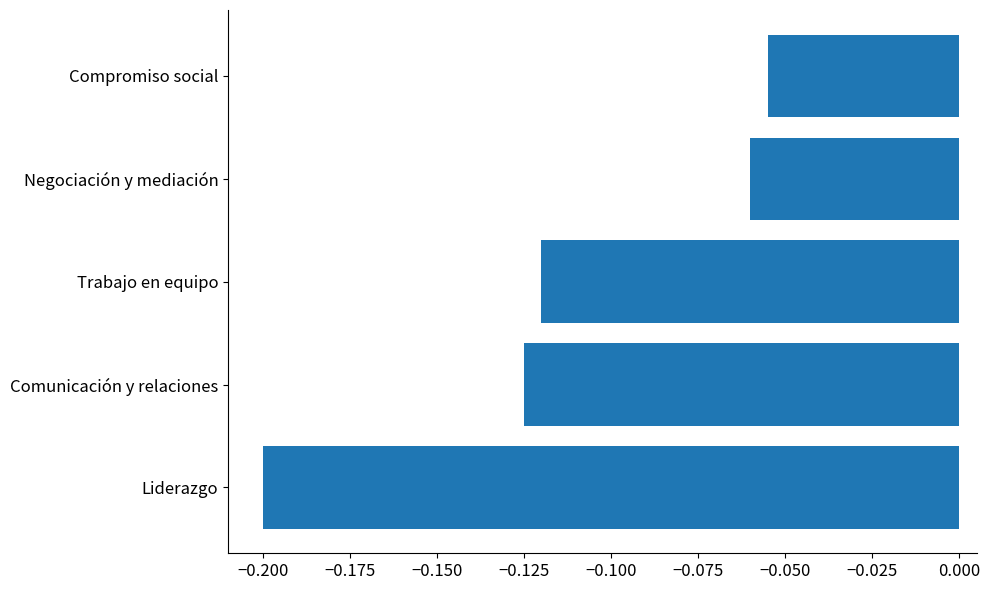

The value at Liderazgo is -0.3. True or false?

False